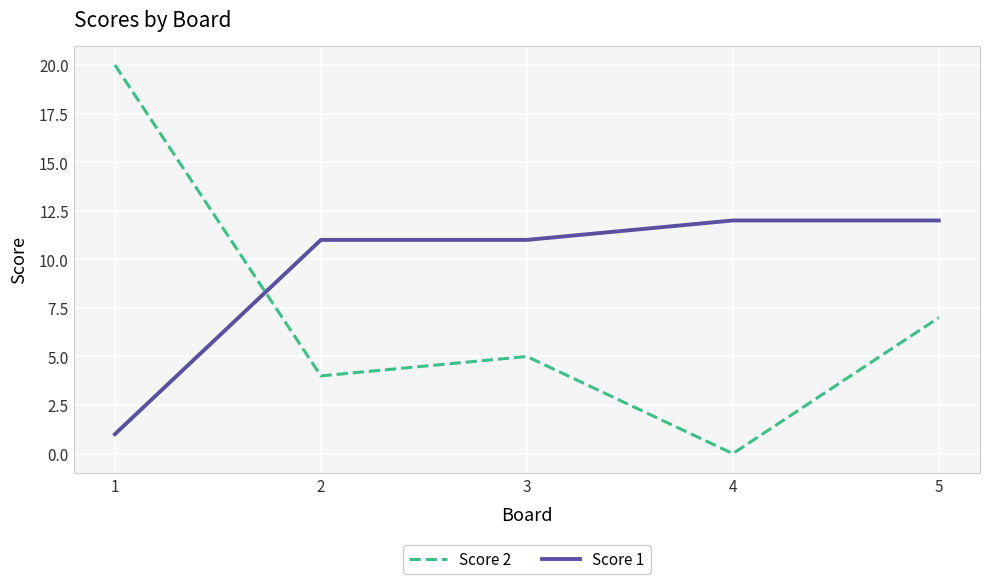

How many times do Score 1 and Score 2 cross each other?

1